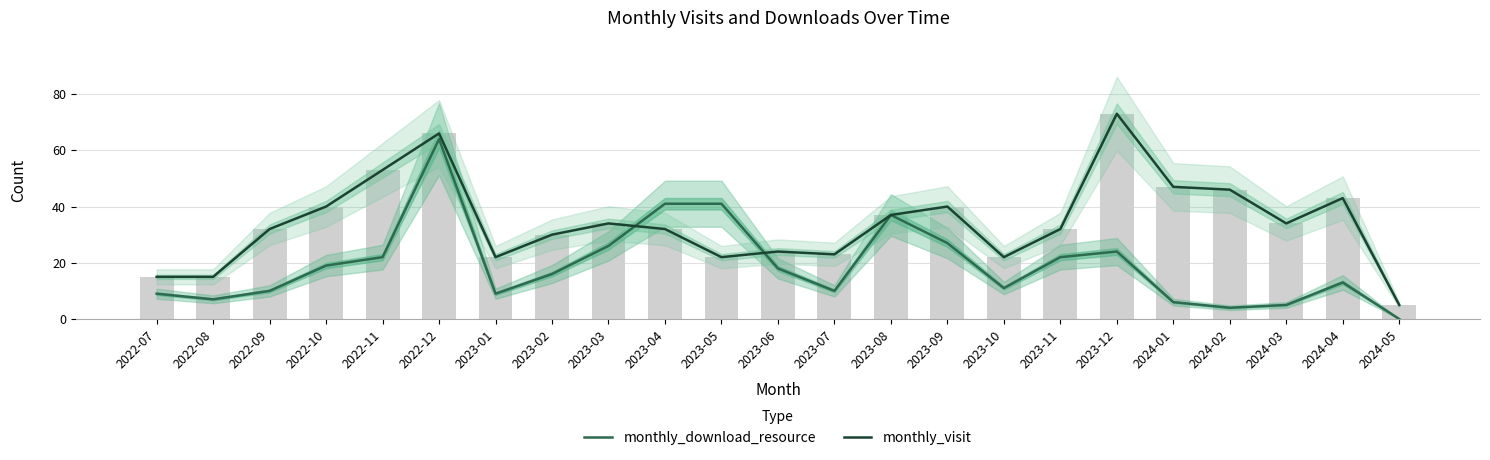

What is the maximum value shown in the chart?

73